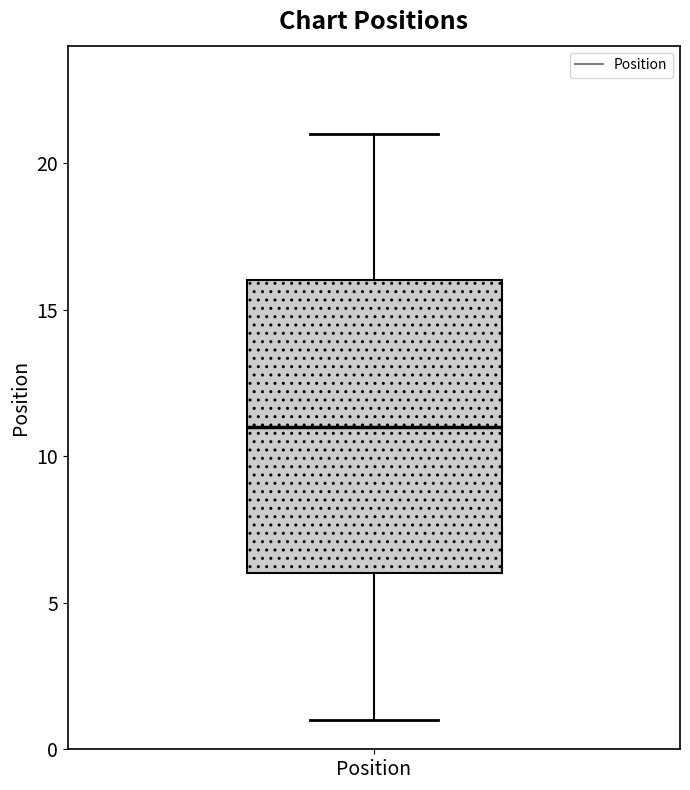

Where is the upper edge of the box for Position on the y-axis? The values are not printed on the chart, so give them approximately, as read against the axis.

16